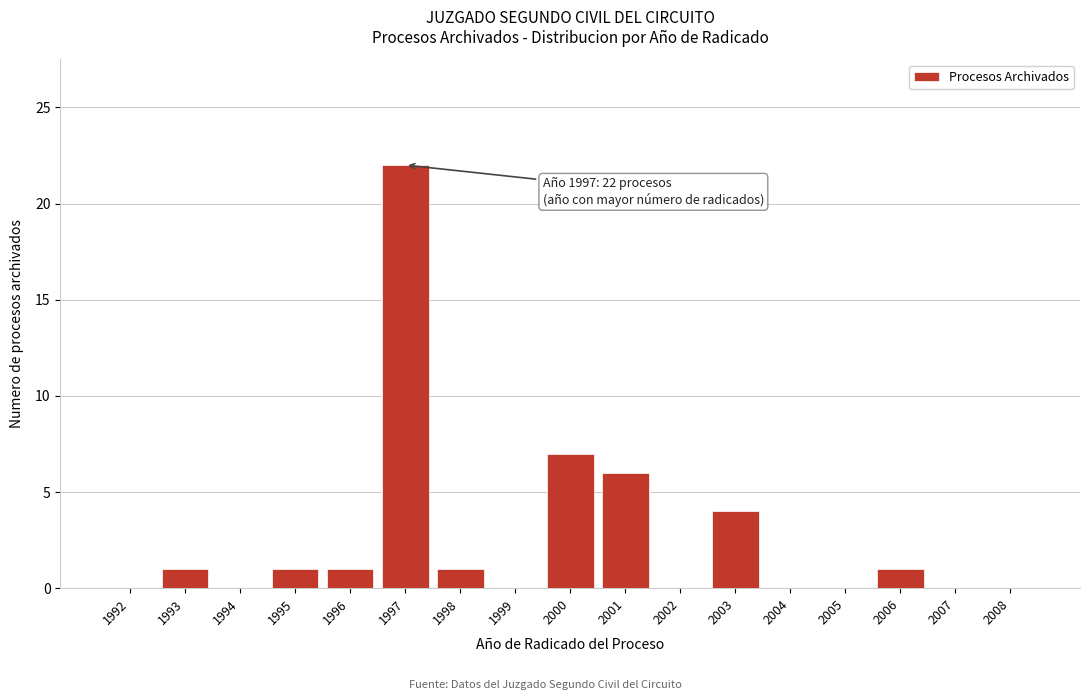

Reading left to right, list all the values displayed in this chart.

1992=0	1993=1	1994=0	1995=1	1996=1	1997=22	1998=1	1999=0	2000=7	2001=6	2002=0	2003=4	2004=0	2005=0	2006=1	2007=0	2008=0